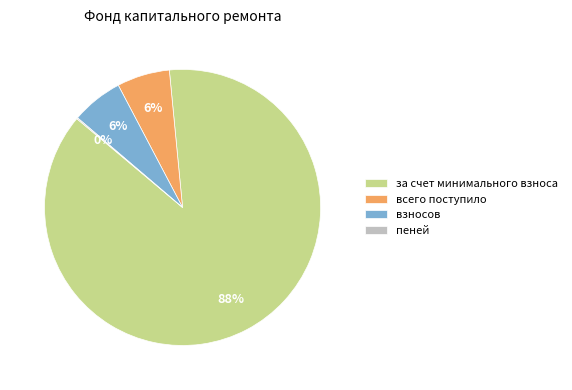

Which category has the biggest portion of the pie?

за счет минимального взноса